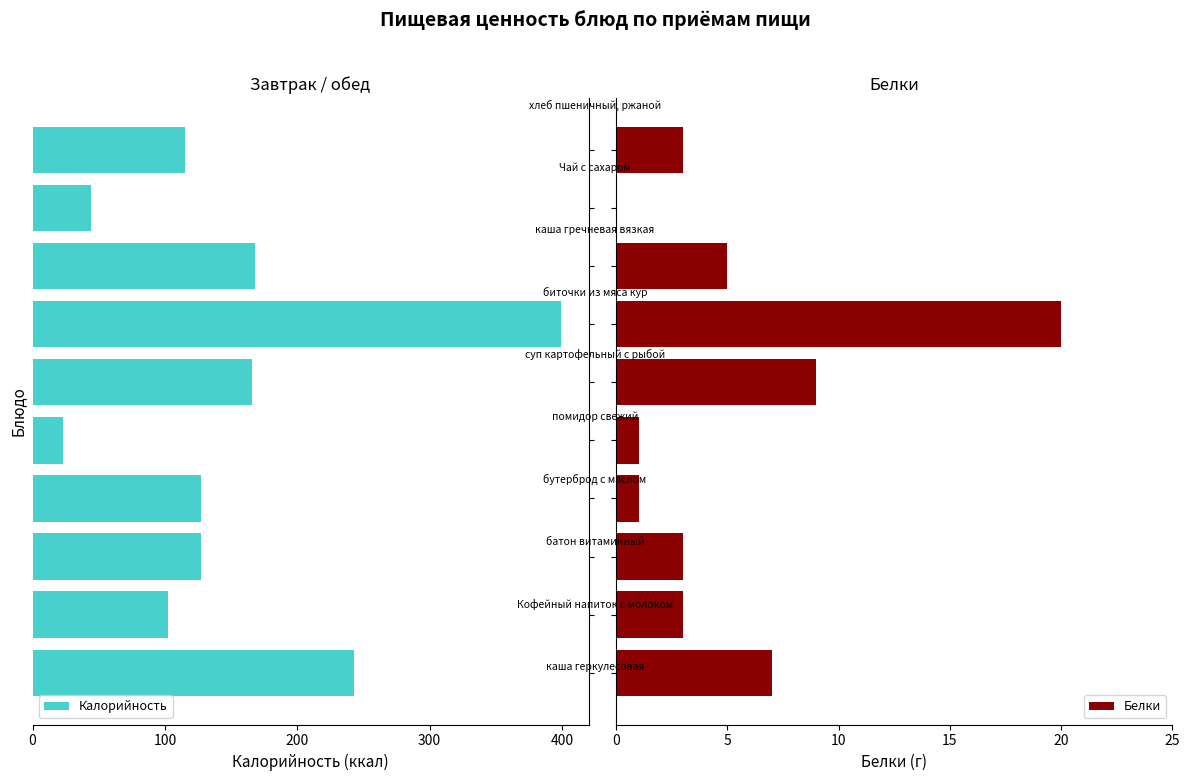

What are all the series names shown in the legend?

Калорийность, Белки